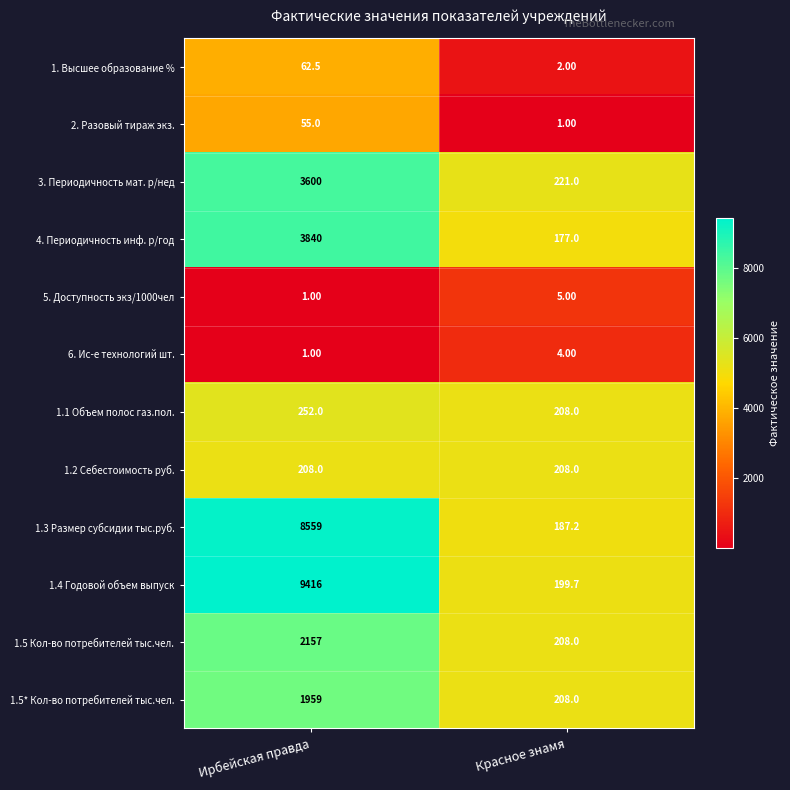

Rank the series by their maximum value, from lowest to highest.

6. Ис-е технологий шт., 5. Доступность экз/1000чел, 2. Разовый тираж экз., 1. Высшее образование %, 1.2 Себестоимость руб., 1.1 Объем полос газ.пол., 1.5* Кол-во потребителей тыс.чел., 1.5 Кол-во потребителей тыс.чел., 3. Периодичность мат. р/нед, 4. Периодичность инф. р/год, 1.3 Размер субсидии тыс.руб., 1.4 Годовой объем выпуск